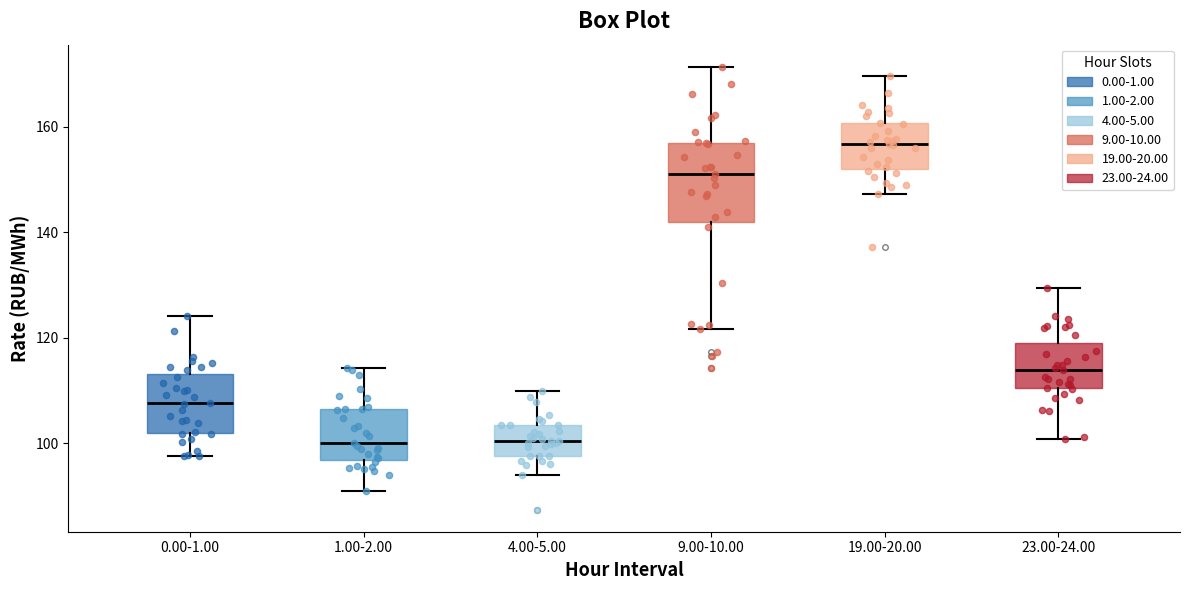

Reading left to right, read every box against the y-axis: the position of its median line, the range the box covers, and the ends of its whiskers. The values are not printed on the chart, so give them approximately, as read against the axis.

0.00-1.00: median 108, box 102 to 114, whiskers 98 to 124
1.00-2.00: median 100, box 96 to 106, whiskers 90 to 114
4.00-5.00: median 100, box 98 to 104, whiskers 94 to 110
9.00-10.00: median 150, box 142 to 156, whiskers 122 to 172
19.00-20.00: median 156, box 152 to 160, whiskers 148 to 170
23.00-24.00: median 114, box 110 to 120, whiskers 100 to 130